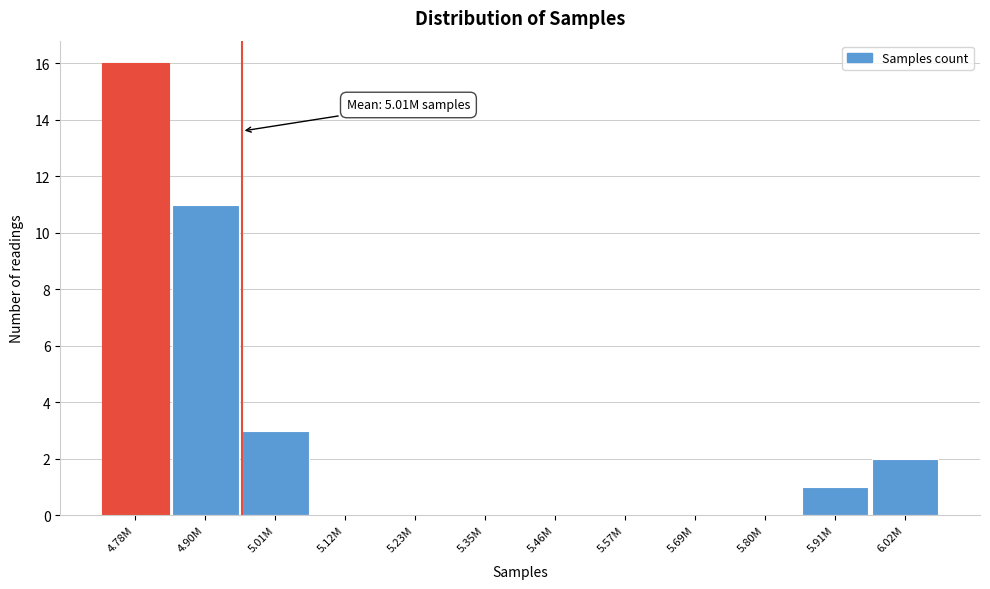

Reading left to right, extract all data points from this chart.

4.78M=16	4.90M=11	5.01M=3	5.12M=0	5.23M=0	5.35M=0	5.46M=0	5.57M=0	5.69M=0	5.80M=0	5.91M=1	6.02M=2